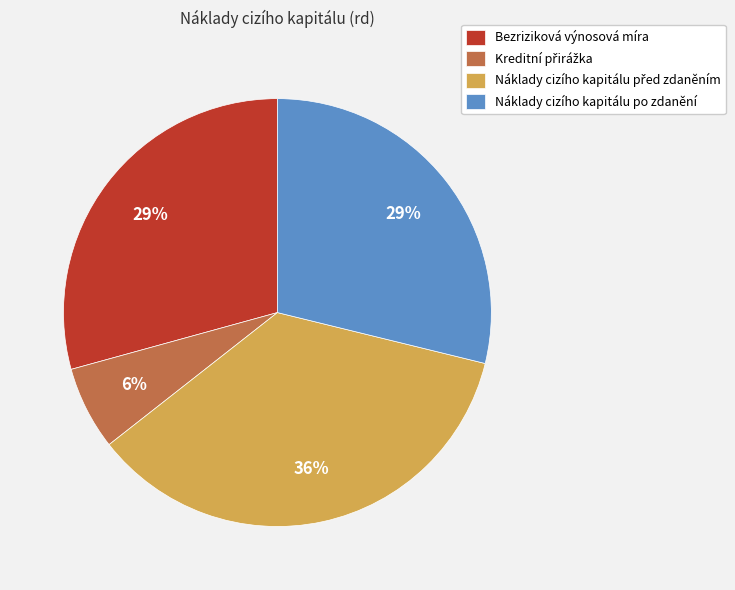

Is there any slice that represents more than half of the pie?

No